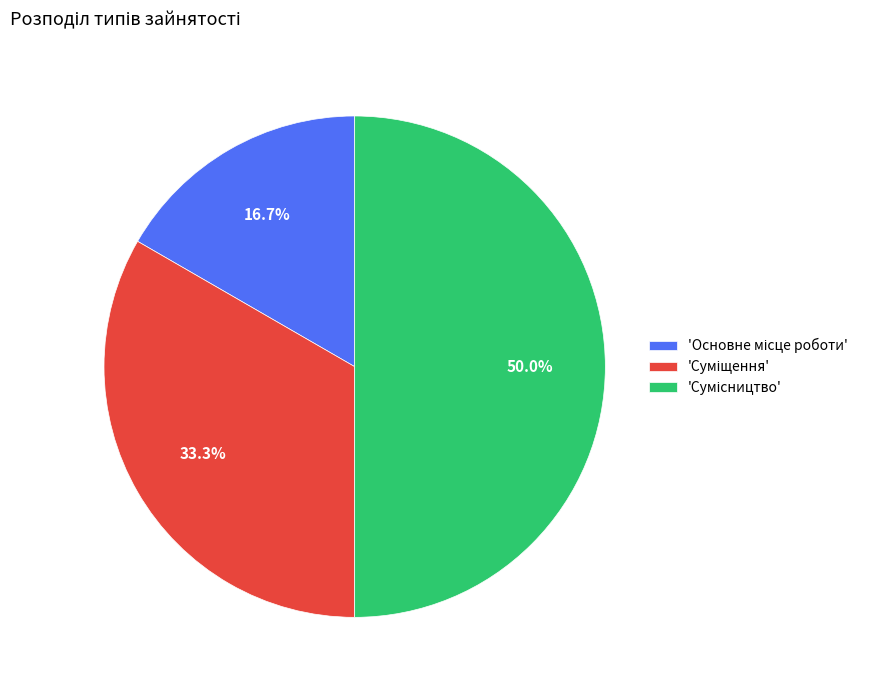

How many segments does this pie chart have?

3